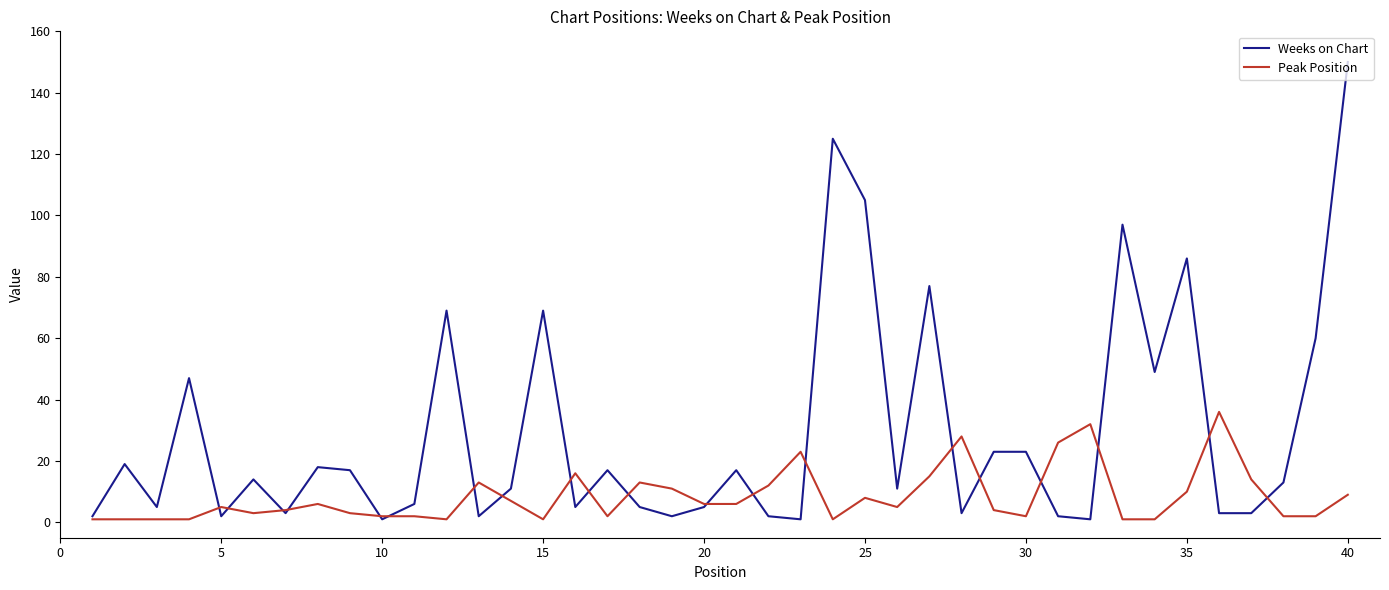

Rank the series by their maximum value, from lowest to highest.

Peak Position, Weeks on Chart